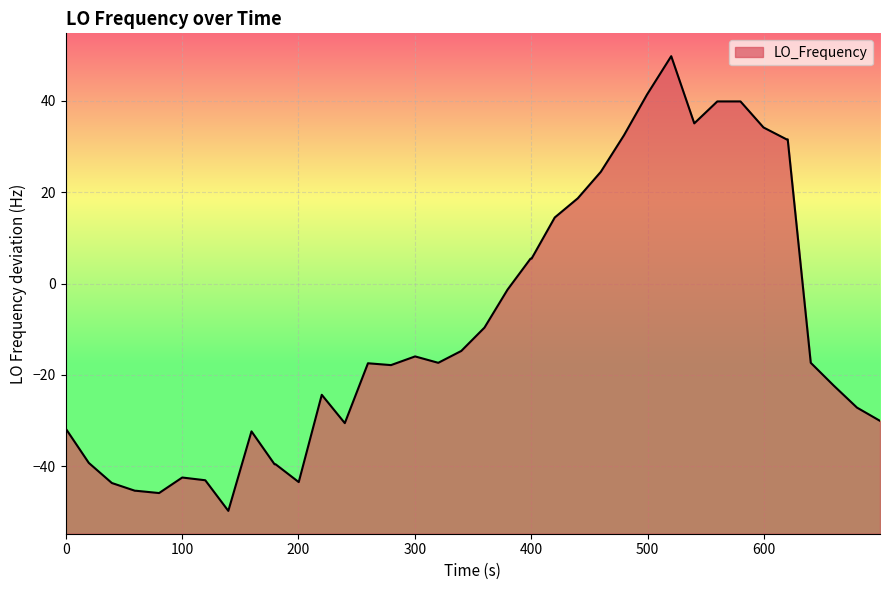

How many distinct data groups are displayed?

1